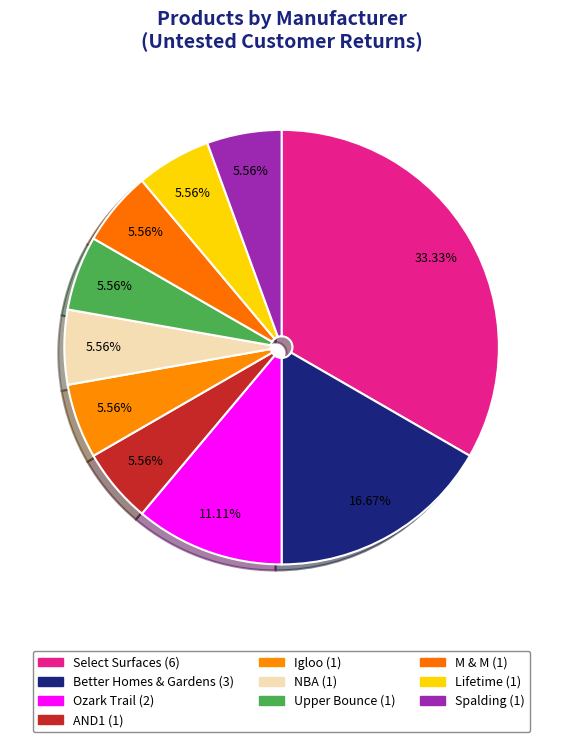

What percentage is the Lifetime slice, to the nearest percent?

6%